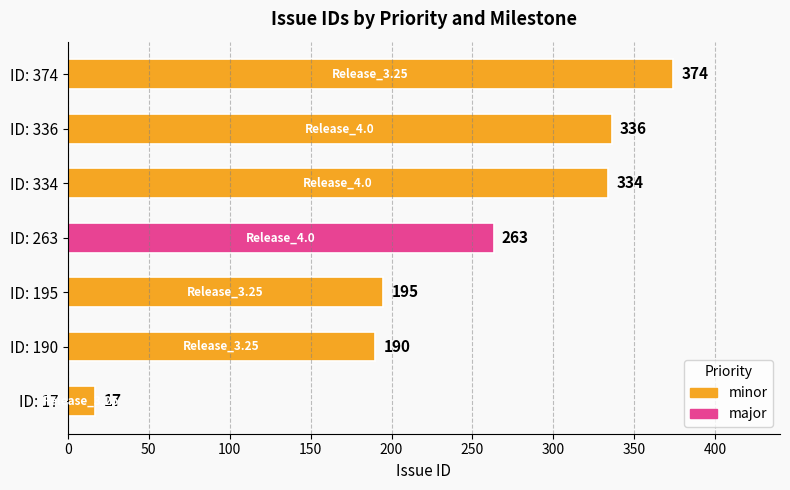

What is the ratio of the value at ID: 195 to the value at ID: 263?

0.7